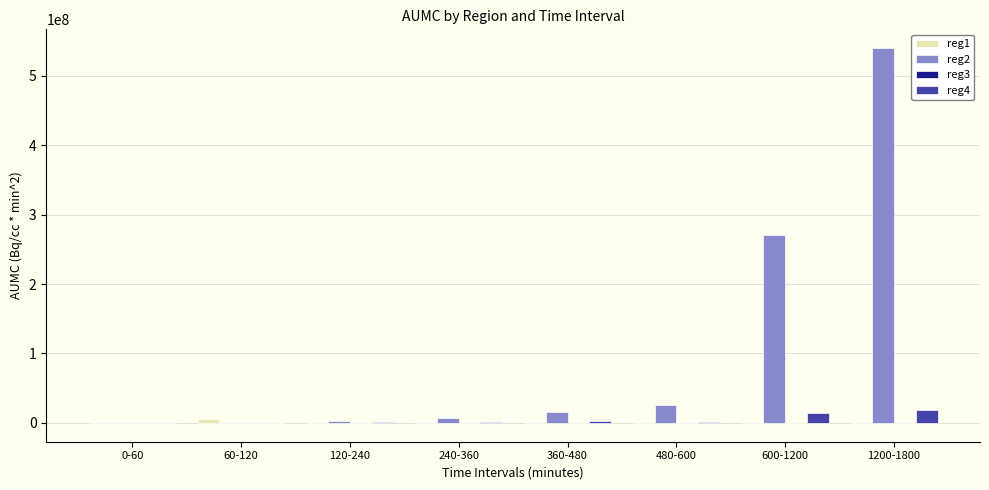

How many data points does each series have?

8